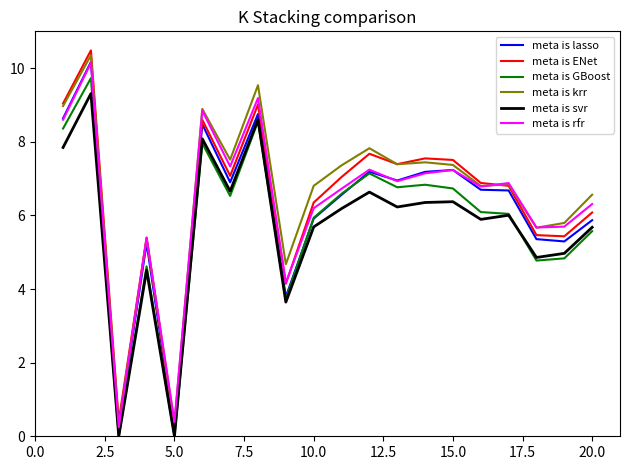

What are all the series names shown in the legend?

meta is lasso, meta is ENet, meta is GBoost, meta is krr, meta is svr, meta is rfr